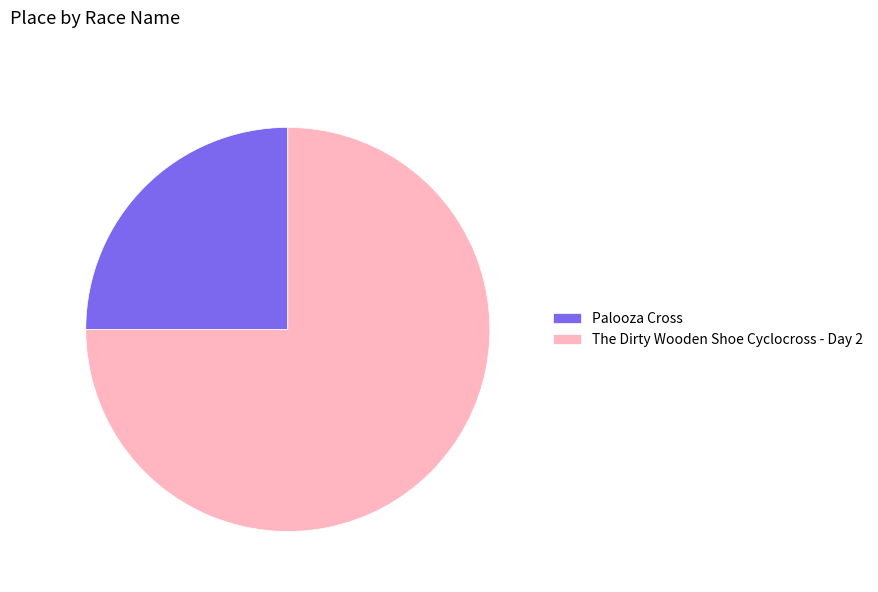

The The Dirty Wooden Shoe Cyclocross - Day 2 slice represents 61% of the pie. True or false?

False